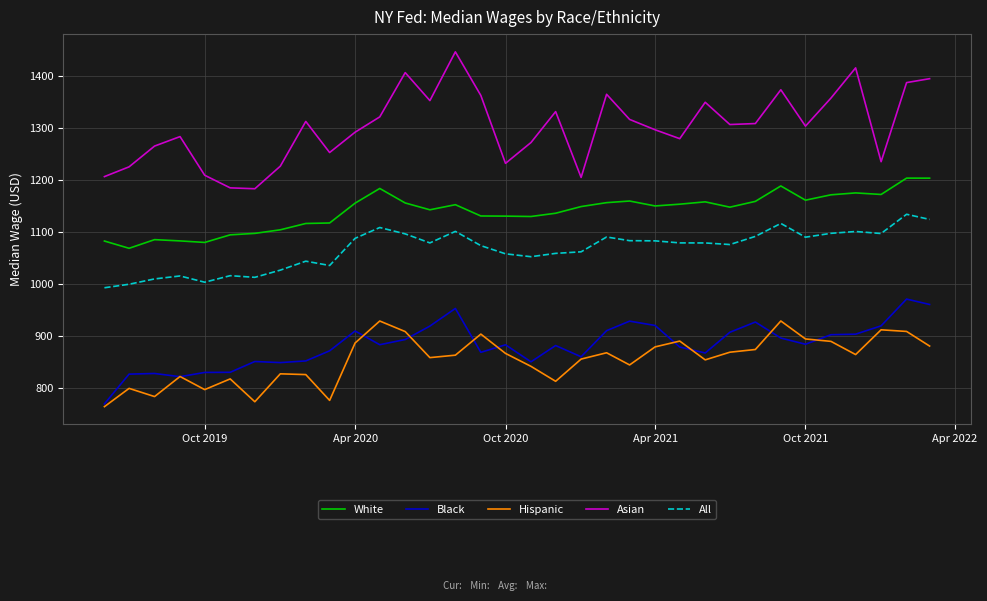

What is the difference between the second highest and minimum values in the Black series?

191.3